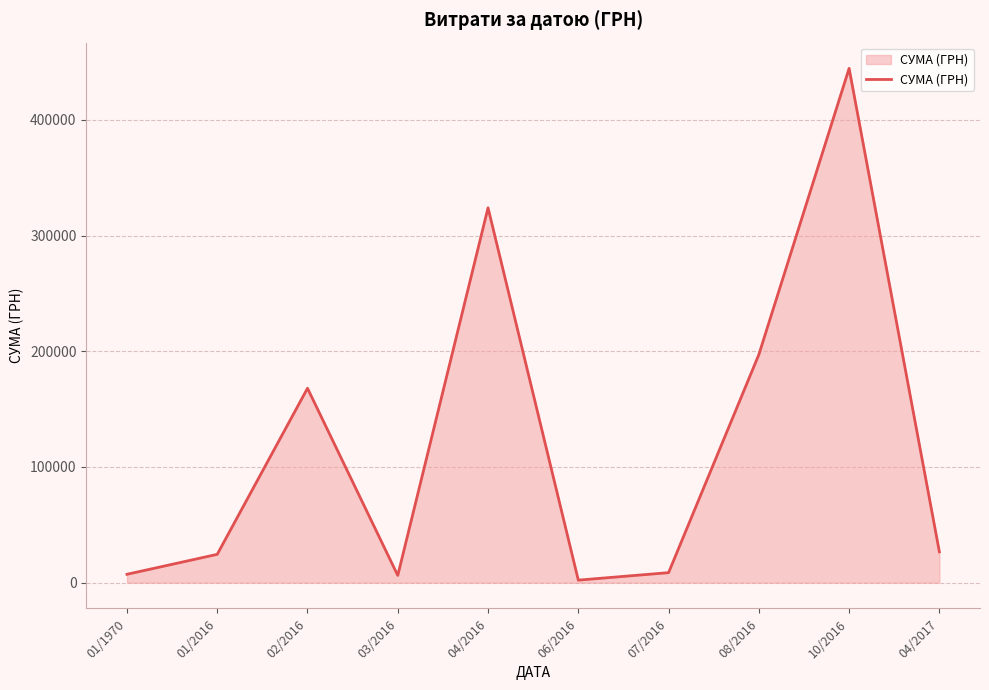

At which label is the value closest to 223344?

08/2016